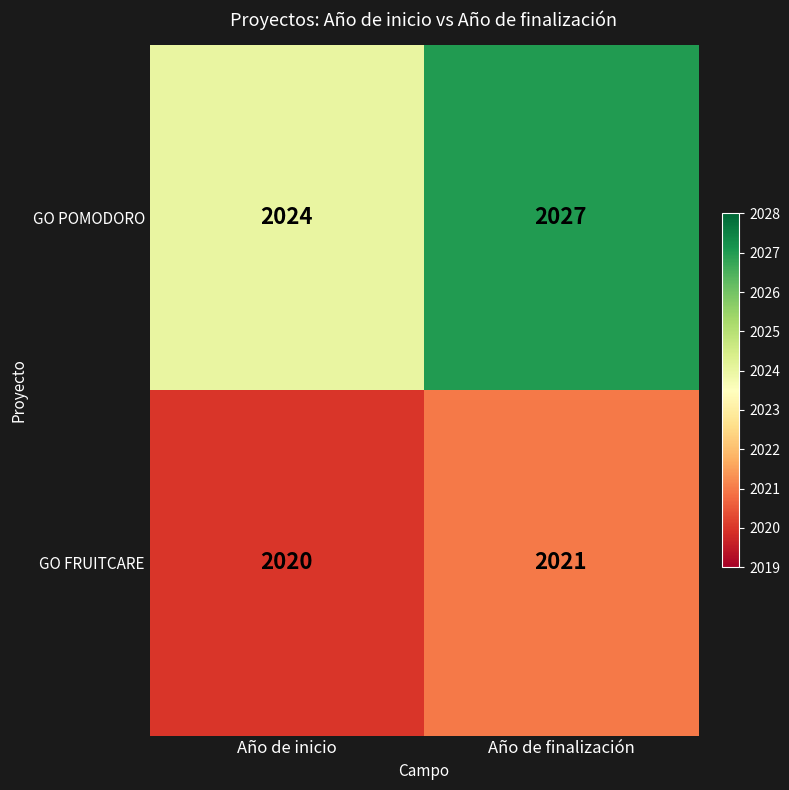

Which series has the largest total across all categories?

GO POMODORO